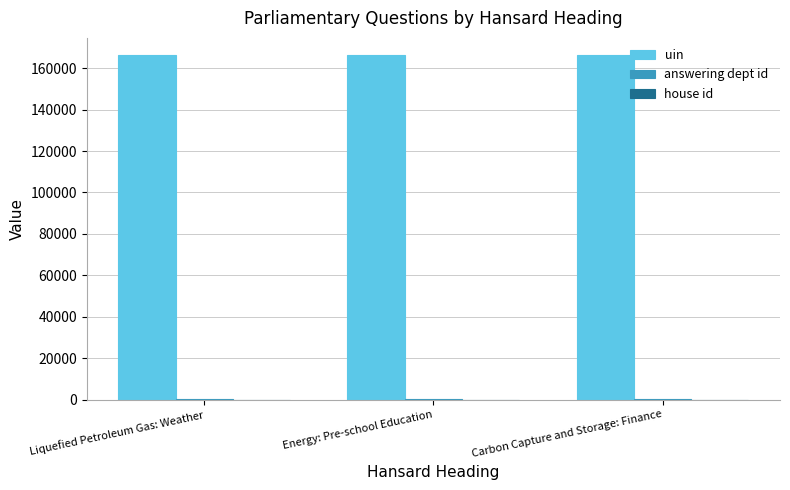

How many data points does each series have?

3